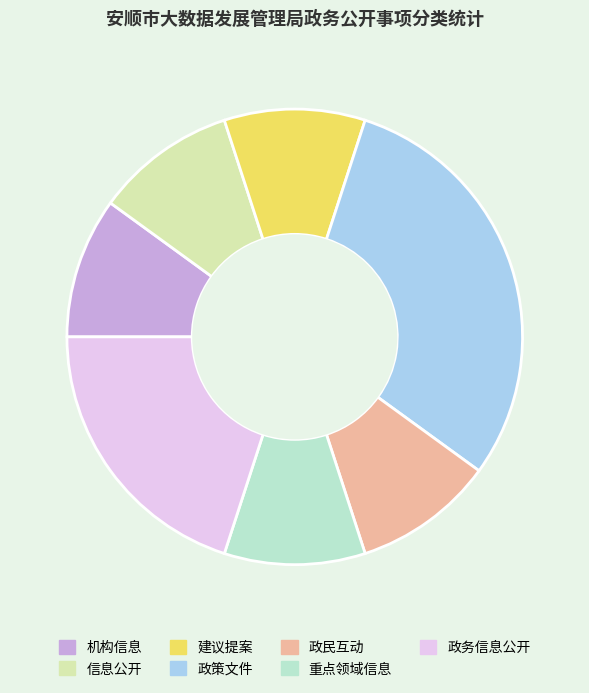

Does any single category account for the majority?

No